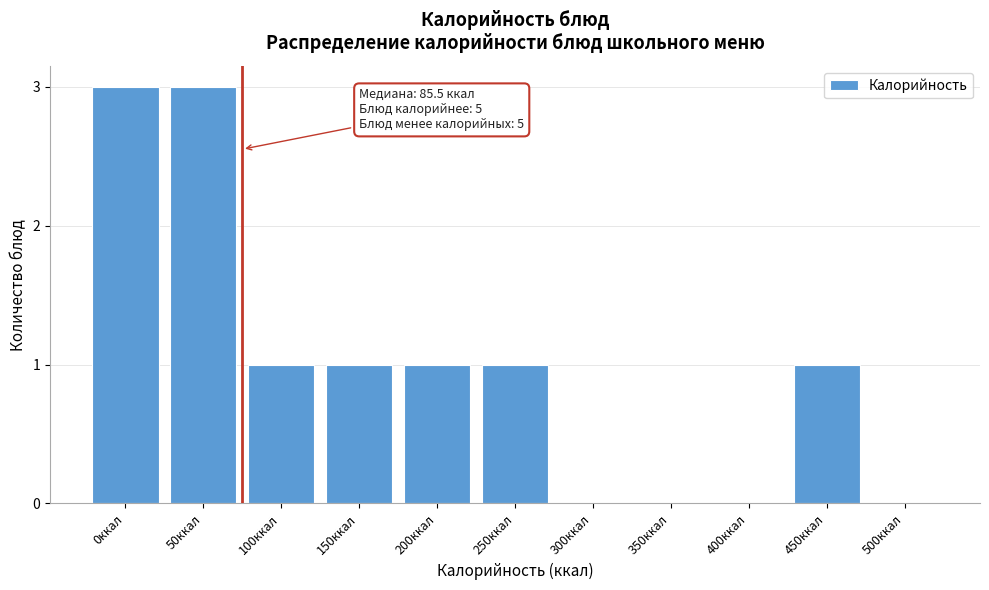

Reading left to right, extract all data points from this chart.

0ккал=3	50ккал=3	100ккал=1	150ккал=1	200ккал=1	250ккал=1	300ккал=0	350ккал=0	400ккал=0	450ккал=1	500ккал=0